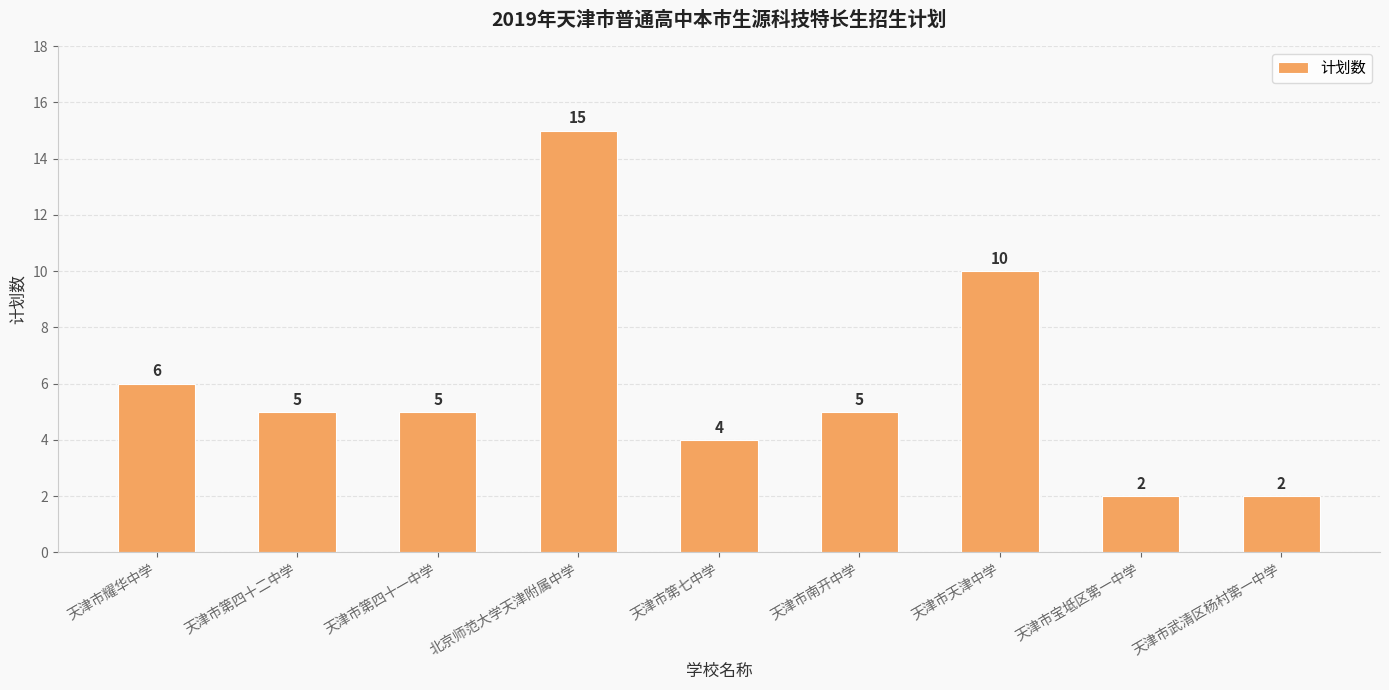

True or false: the data shows 27 at 北京师范大学天津附属中学.

False